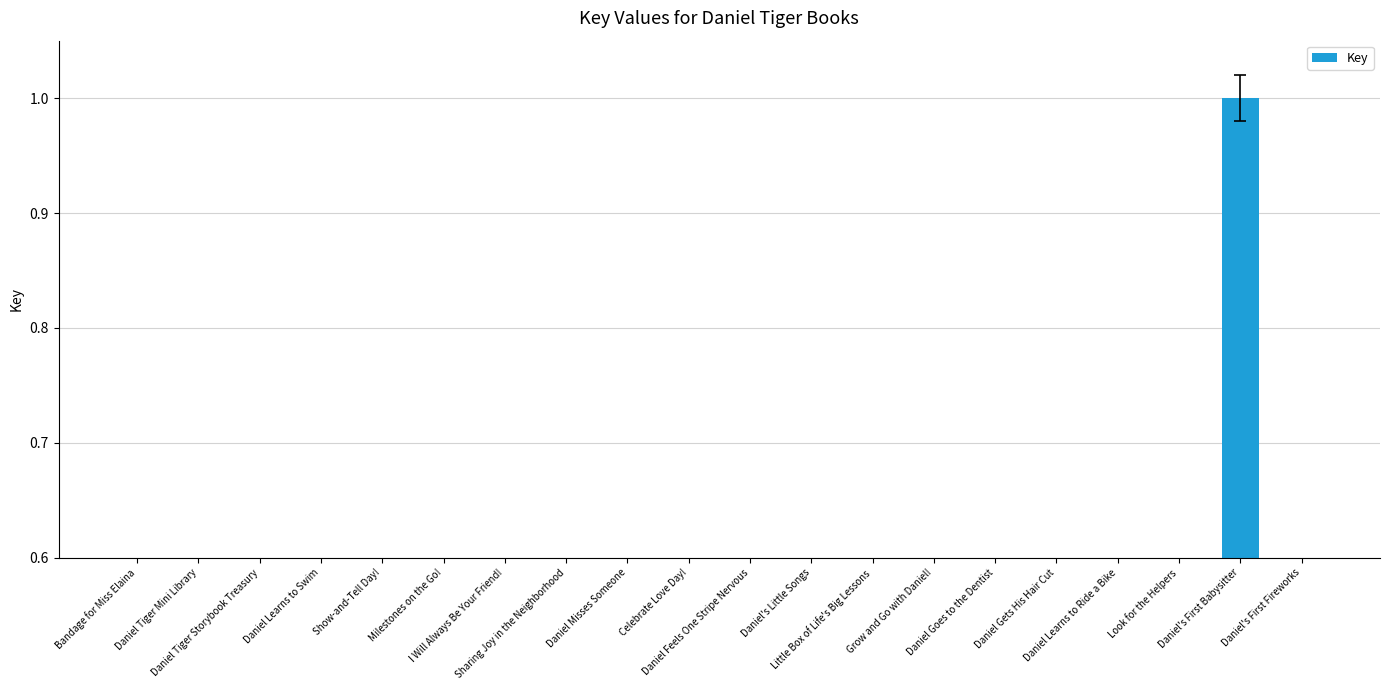

Rank the categories by value from highest to lowest.

Daniel's First Babysitter, Daniel's First Fireworks, Bandage for Miss Elaina, Daniel Tiger Mini Library, Daniel Tiger Storybook Treasury, Daniel Learns to Swim, Show-and-Tell Day!, Milestones on the Go!, I Will Always Be Your Friend!, Sharing Joy in the Neighborhood, Daniel Misses Someone, Celebrate Love Day!, Daniel Feels One Stripe Nervous, Daniel's Little Songs, Little Box of Life's Big Lessons, Grow and Go with Daniel!, Daniel Goes to the Dentist, Daniel Gets His Hair Cut, Daniel Learns to Ride a Bike, Look for the Helpers